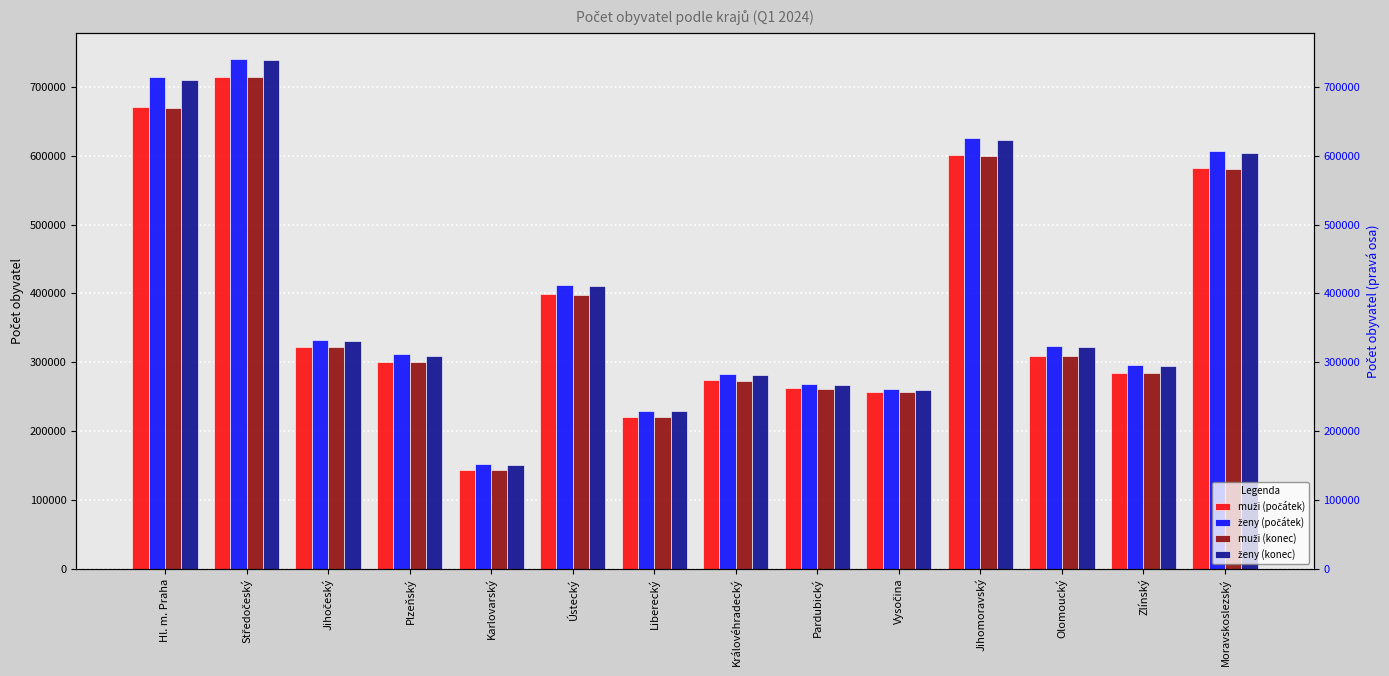

Which series changed the most between Hl. m. Praha and Vysočina?

ženy (počátek)